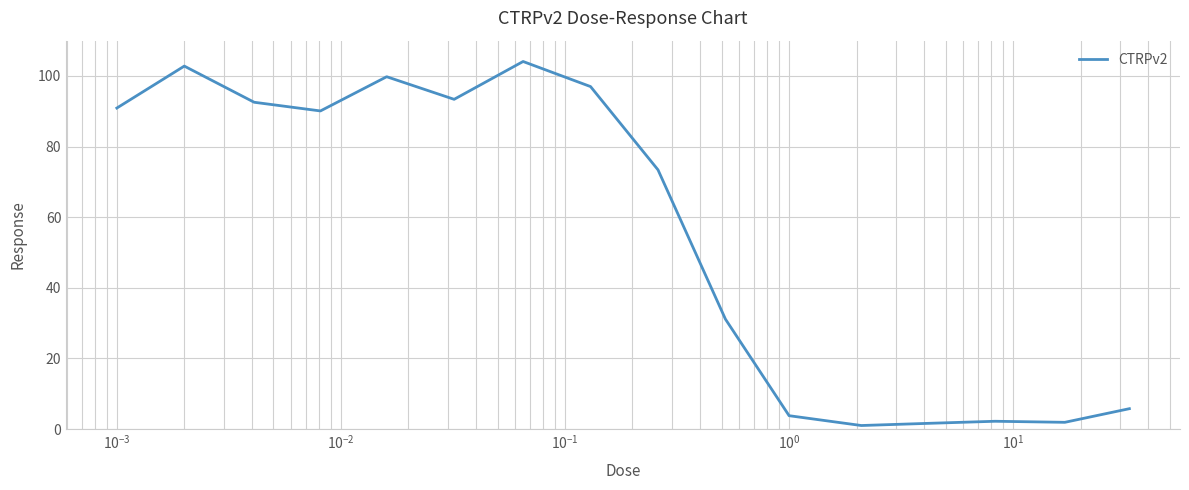

What is the greatest value displayed?

104.1